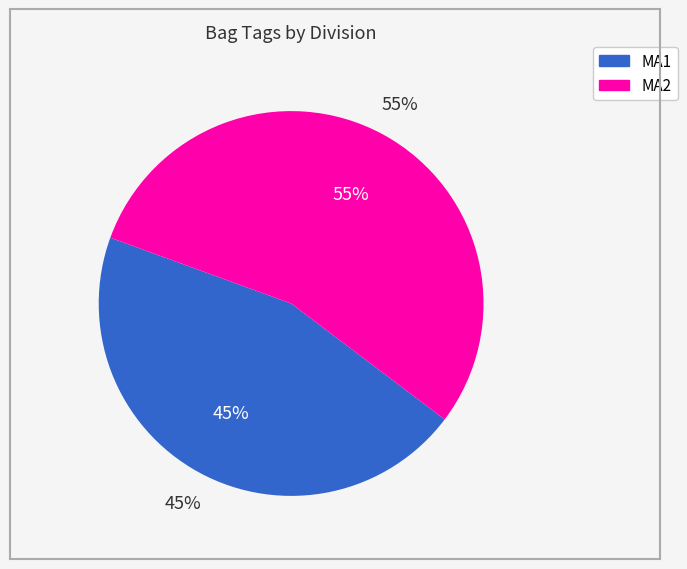

What is the smallest slice in the pie chart?

MA1